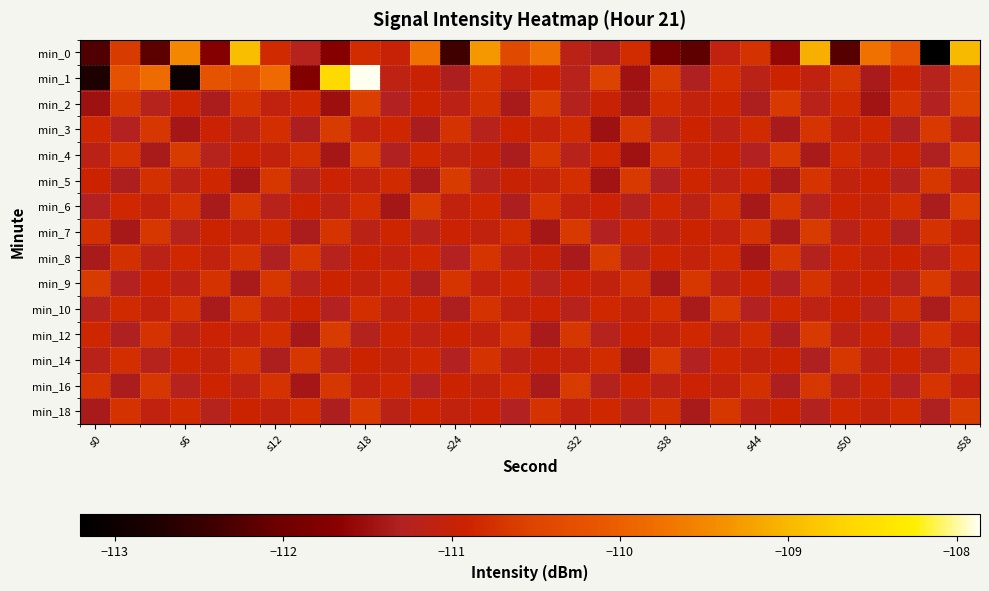

Reading right to left, what are all the values shown in this chart?

min_0: -109.0	-113.2	-110.2	-109.7	-112.2	-109.1	-111.6	-110.7	-111.1	-112.1	-111.9	-110.8	-111.4	-111.2	-109.8	-110.4	-109.3	-112.4	-109.8	-111.0	-110.8	-111.7	-111.2	-110.8	-108.9	-111.7	-109.5	-112.2	-110.6	-112.3
min_1: -110.6	-111.2	-110.8	-111.4	-110.7	-111.1	-110.9	-111.2	-110.8	-111.3	-110.6	-111.5	-110.5	-111.2	-110.9	-111.1	-110.7	-111.3	-111.0	-111.1	-107.9	-108.6	-111.8	-109.9	-110.3	-110.2	-113.0	-109.8	-110.2	-112.8
min_2: -110.5	-111.3	-110.7	-111.4	-110.8	-111.2	-110.7	-111.3	-110.9	-111.1	-110.8	-111.4	-111.0	-111.2	-110.6	-111.4	-110.8	-111.1	-110.9	-111.3	-110.6	-111.5	-110.8	-111.1	-110.7	-111.3	-110.9	-111.2	-110.7	-111.5
min_3: -111.2	-110.6	-111.3	-110.9	-111.1	-110.7	-111.4	-110.8	-111.2	-110.9	-111.2	-110.7	-111.5	-110.8	-111.0	-110.9	-111.2	-110.7	-111.4	-110.8	-111.1	-110.6	-111.3	-110.8	-111.2	-111.0	-111.4	-110.7	-111.3	-110.8
min_4: -110.5	-111.3	-110.9	-111.1	-110.8	-111.4	-110.7	-111.3	-110.9	-111.1	-110.7	-111.5	-110.8	-111.2	-110.7	-111.3	-111.0	-111.1	-110.8	-111.3	-110.6	-111.4	-110.8	-111.1	-110.9	-111.2	-110.6	-111.4	-110.7	-111.2
min_5: -111.2	-110.7	-111.3	-110.9	-111.1	-110.7	-111.4	-110.8	-111.1	-110.9	-111.3	-110.7	-111.4	-110.8	-111.0	-111.0	-111.2	-110.6	-111.4	-110.8	-111.1	-110.9	-111.2	-110.7	-111.4	-110.9	-111.2	-110.8	-111.3	-110.9
min_6: -110.6	-111.4	-110.8	-111.0	-110.9	-111.2	-110.7	-111.4	-110.8	-111.2	-110.8	-111.3	-110.9	-111.1	-110.7	-111.3	-110.8	-111.1	-110.6	-111.4	-110.8	-111.2	-110.9	-111.2	-110.7	-111.4	-110.7	-111.1	-110.8	-111.3
min_7: -111.0	-110.7	-111.3	-110.9	-111.2	-110.6	-111.4	-110.7	-111.1	-110.9	-111.2	-110.8	-111.3	-110.7	-111.4	-110.8	-111.1	-110.9	-111.2	-110.9	-111.2	-110.7	-111.3	-110.8	-111.1	-110.9	-111.2	-110.7	-111.4	-110.8
min_8: -110.8	-111.2	-110.9	-111.1	-110.8	-111.3	-110.7	-111.4	-110.8	-111.0	-110.9	-111.2	-110.6	-111.4	-111.0	-111.1	-110.7	-111.3	-110.8	-111.1	-110.9	-111.2	-110.7	-111.3	-110.7	-111.1	-110.8	-111.2	-110.8	-111.4
min_9: -111.2	-110.7	-111.2	-110.9	-111.1	-110.7	-111.3	-110.9	-111.2	-110.7	-111.4	-110.8	-111.1	-110.9	-111.2	-110.8	-111.1	-110.7	-111.3	-110.8	-111.1	-110.9	-111.2	-110.7	-111.4	-110.7	-111.2	-110.9	-111.3	-110.6
min_10: -110.7	-111.3	-110.8	-111.2	-110.9	-111.1	-110.8	-111.3	-110.7	-111.4	-110.8	-111.1	-110.8	-111.2	-110.9	-111.1	-110.7	-111.3	-110.9	-111.1	-110.8	-111.3	-110.9	-111.2	-110.7	-111.4	-110.7	-111.1	-110.8	-111.2
min_12: -111.1	-110.7	-111.3	-110.9	-111.2	-110.7	-111.3	-110.8	-111.2	-110.8	-111.1	-110.9	-111.2	-110.7	-111.4	-110.7	-111.1	-110.9	-111.1	-110.9	-111.2	-110.6	-111.4	-110.8	-111.1	-111.0	-111.2	-110.7	-111.3	-110.9
min_14: -110.7	-111.2	-110.9	-111.2	-110.7	-111.3	-110.9	-111.1	-110.8	-111.3	-110.6	-111.4	-110.8	-111.1	-111.0	-111.1	-110.7	-111.3	-110.8	-111.0	-110.9	-111.2	-110.7	-111.3	-110.7	-111.1	-110.9	-111.2	-110.8	-111.2
min_16: -111.1	-110.7	-111.3	-110.8	-111.2	-110.7	-111.3	-110.8	-111.1	-110.9	-111.1	-110.9	-111.2	-110.6	-111.4	-110.8	-111.1	-110.9	-111.3	-110.8	-111.1	-110.7	-111.4	-110.7	-111.1	-110.9	-111.2	-110.7	-111.4	-110.7
min_18: -110.6	-111.3	-110.8	-111.0	-110.8	-111.3	-110.9	-111.1	-110.7	-111.4	-110.8	-111.2	-110.8	-111.1	-110.7	-111.3	-110.9	-111.1	-110.9	-111.2	-110.7	-111.3	-110.8	-111.1	-110.9	-111.2	-110.8	-111.1	-110.7	-111.4